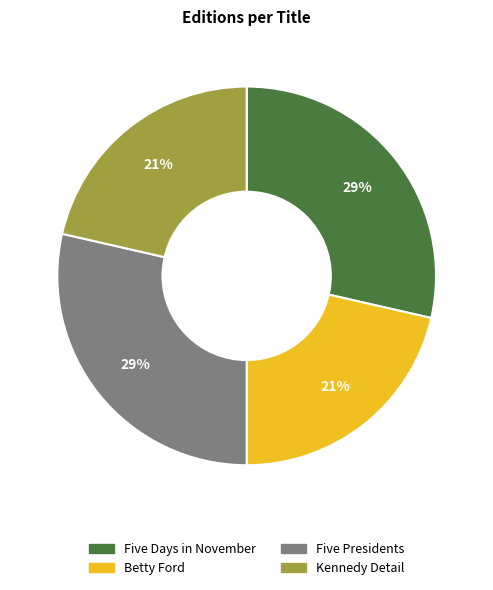

Count the number of slices in the pie.

4